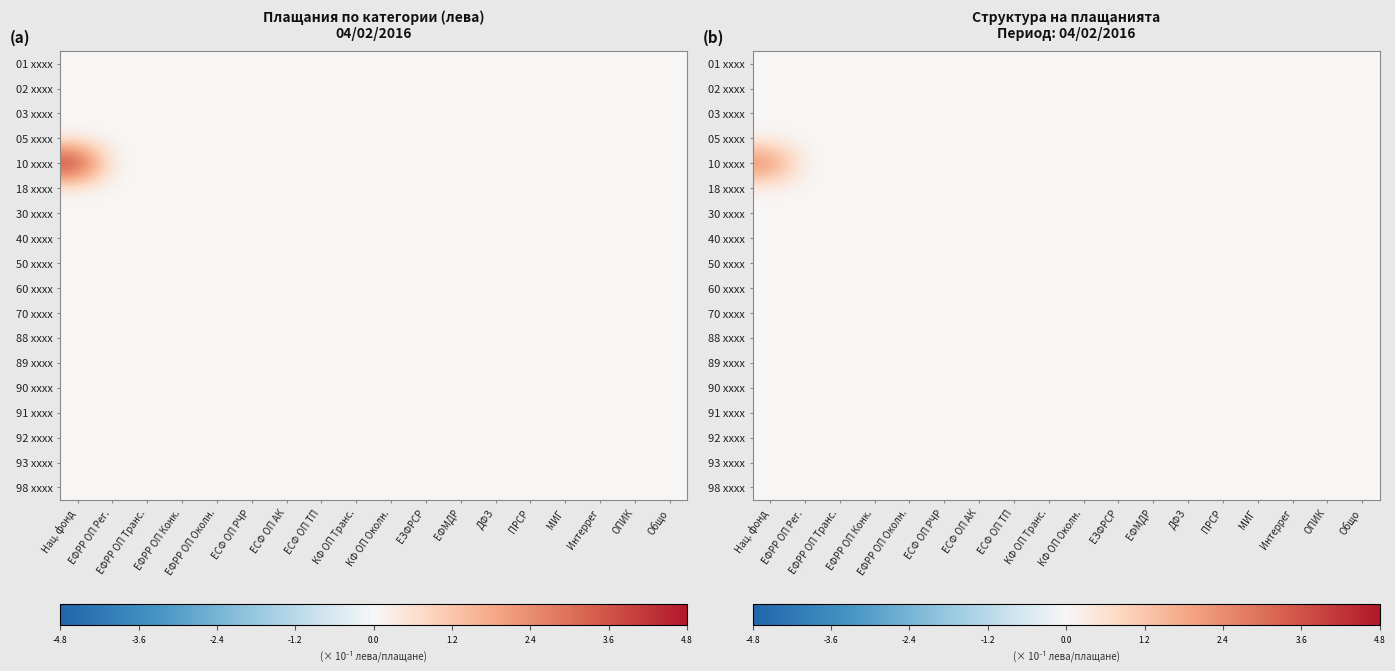

Between ЕЗФРСР and ПРСР, which is larger?

ЕЗФРСР